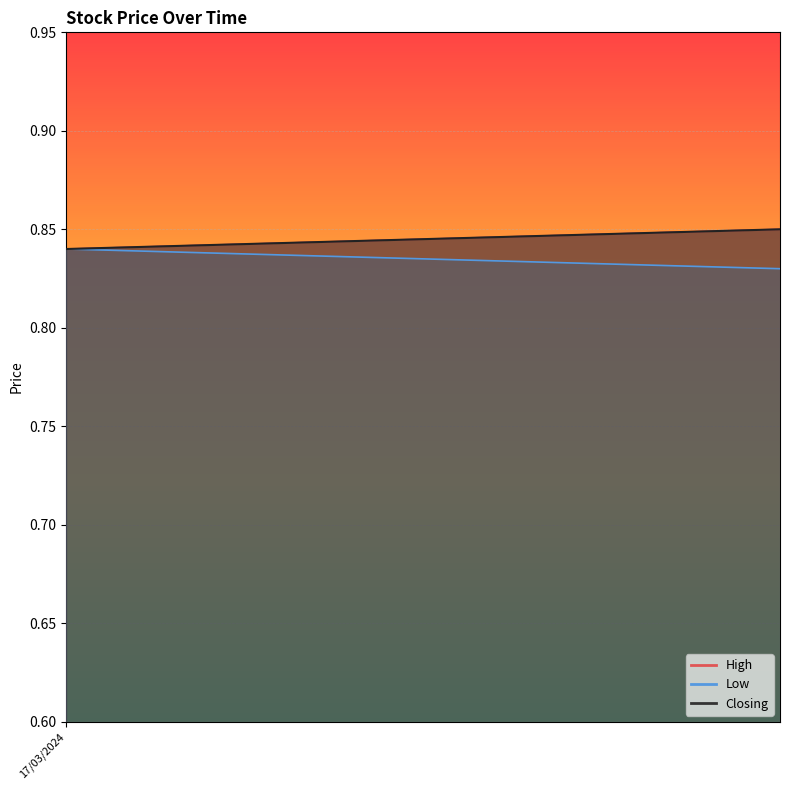

True or false: Closing and Low cross at least once.

False